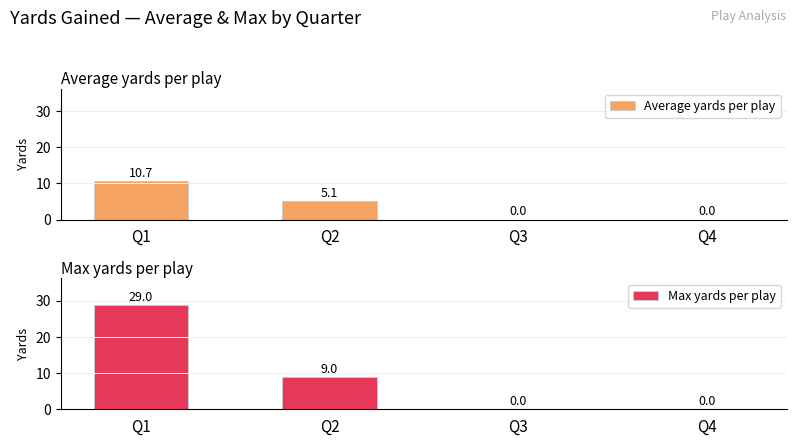

How many Max yards per play values are between 0 and 29?

4